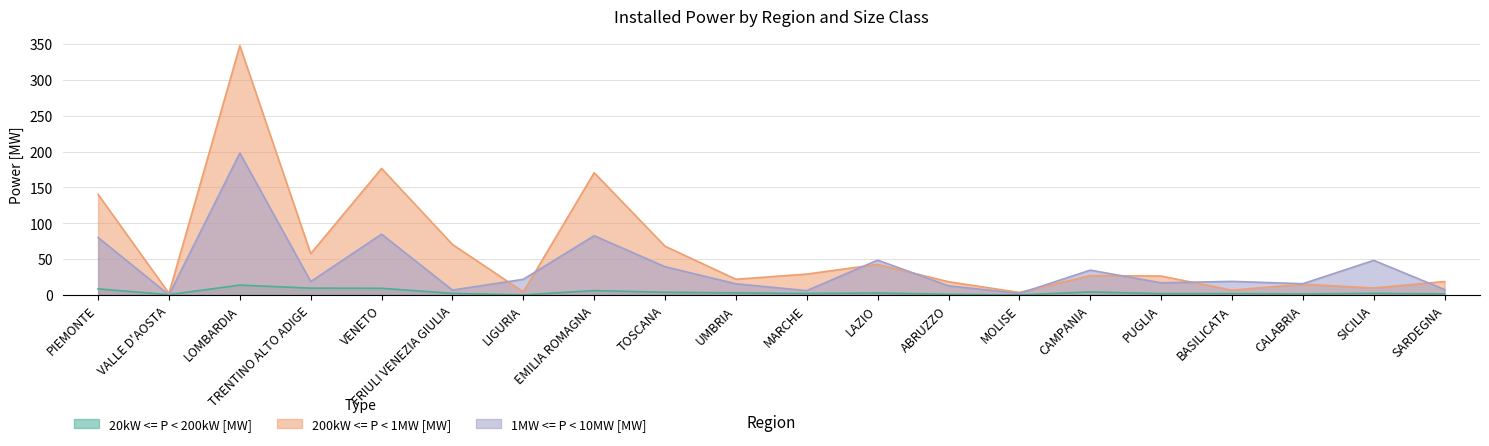

What is the label of the 15th point from the right?

FRIULI VENEZIA GIULIA